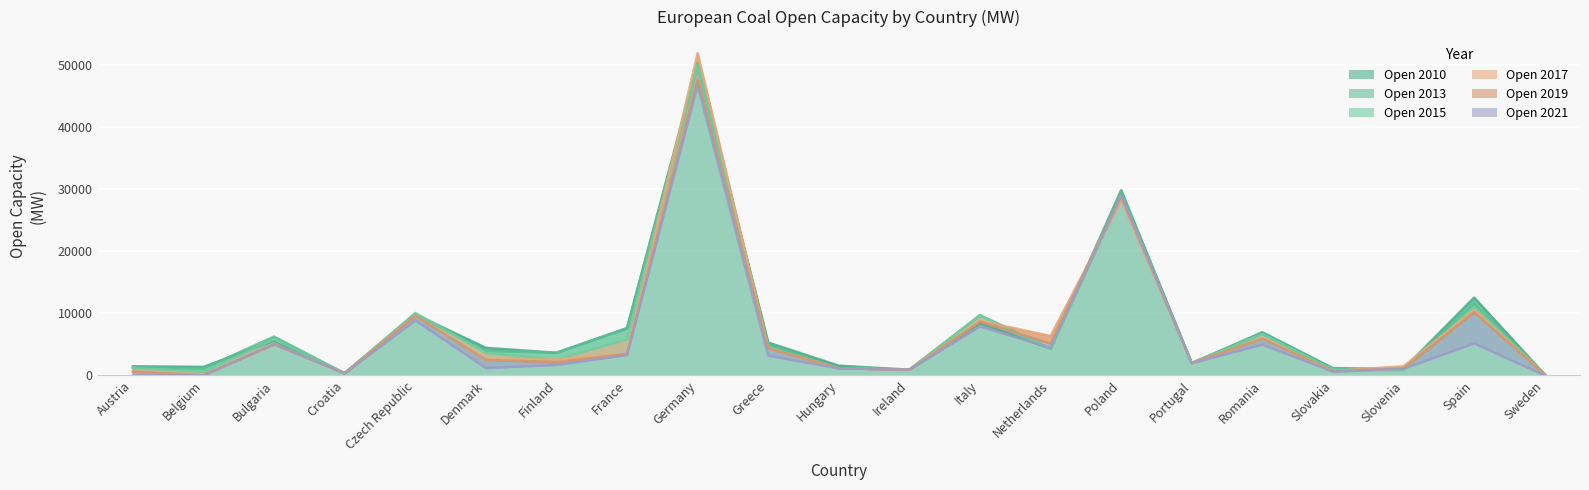

What is the total value across all series at Finland?

16183